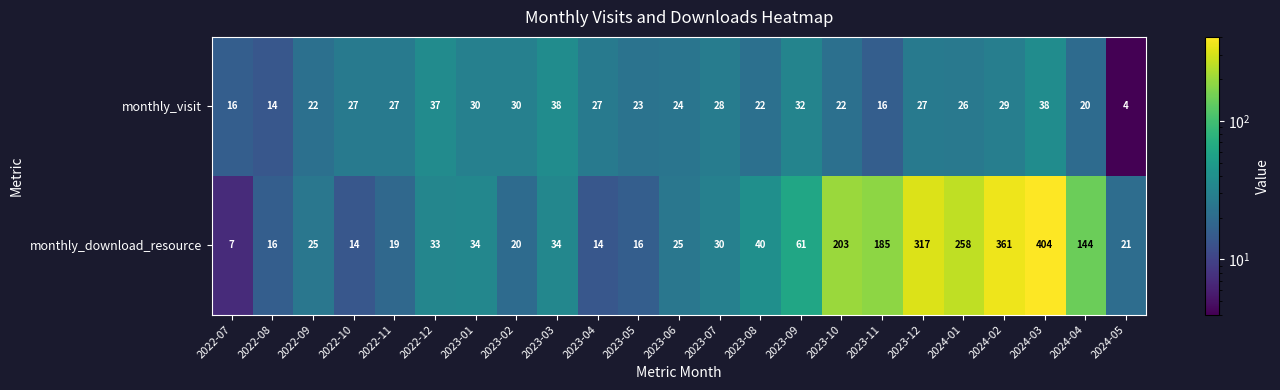

Which series has the largest range (max minus min)?

monthly_download_resource